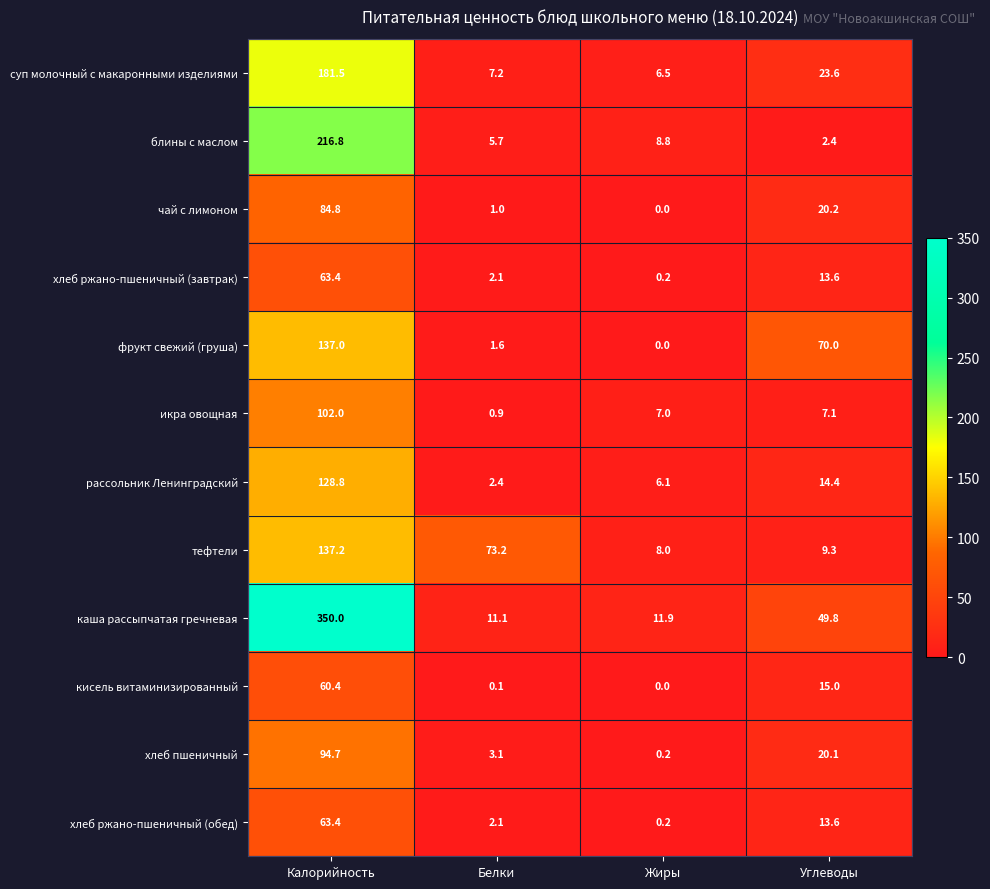

Count the number of data series in this chart.

12